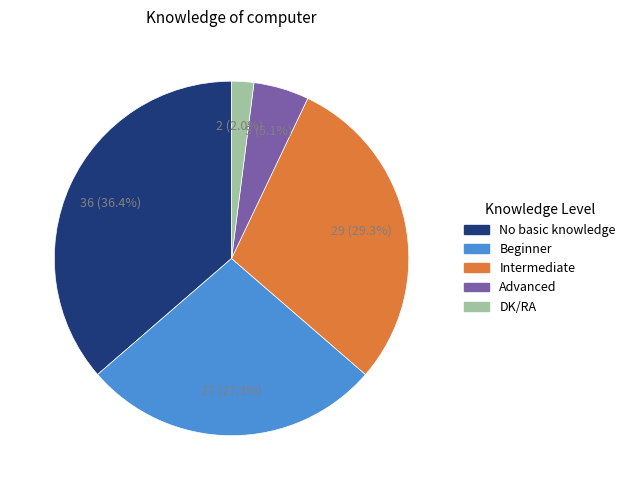

What is the smallest slice in the pie chart?

DK/RA